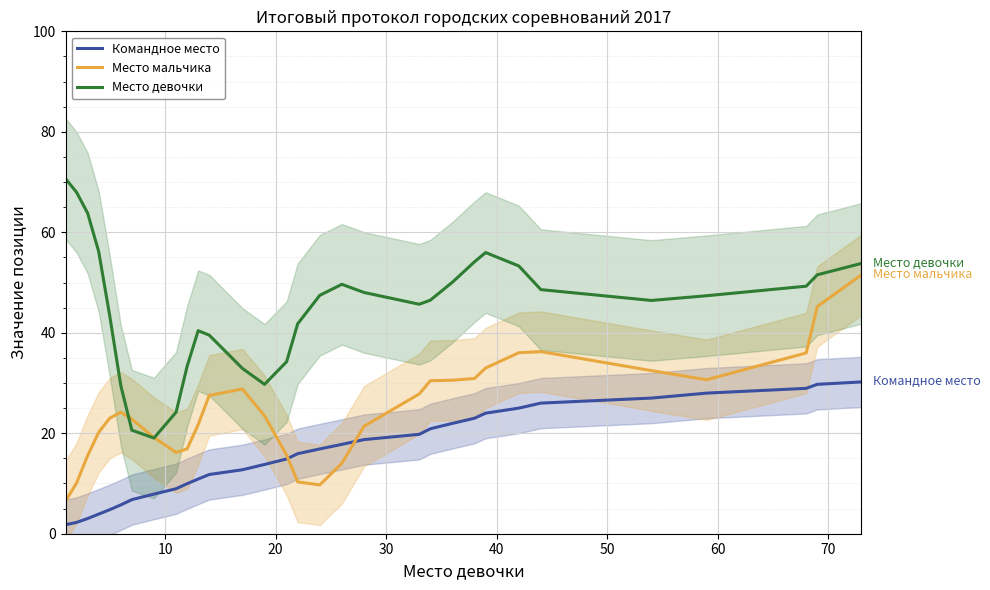

True or false: Командное место and Место девочки cross at least once.

False